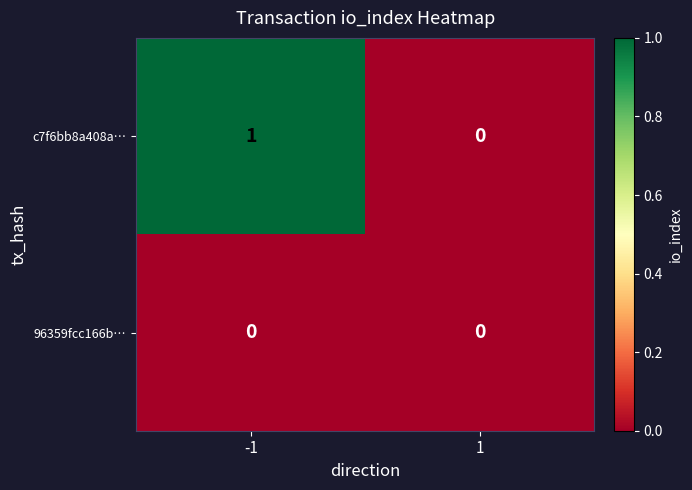

Between -1 and 1, which series saw the biggest shift?

c7f6bb8a408a…